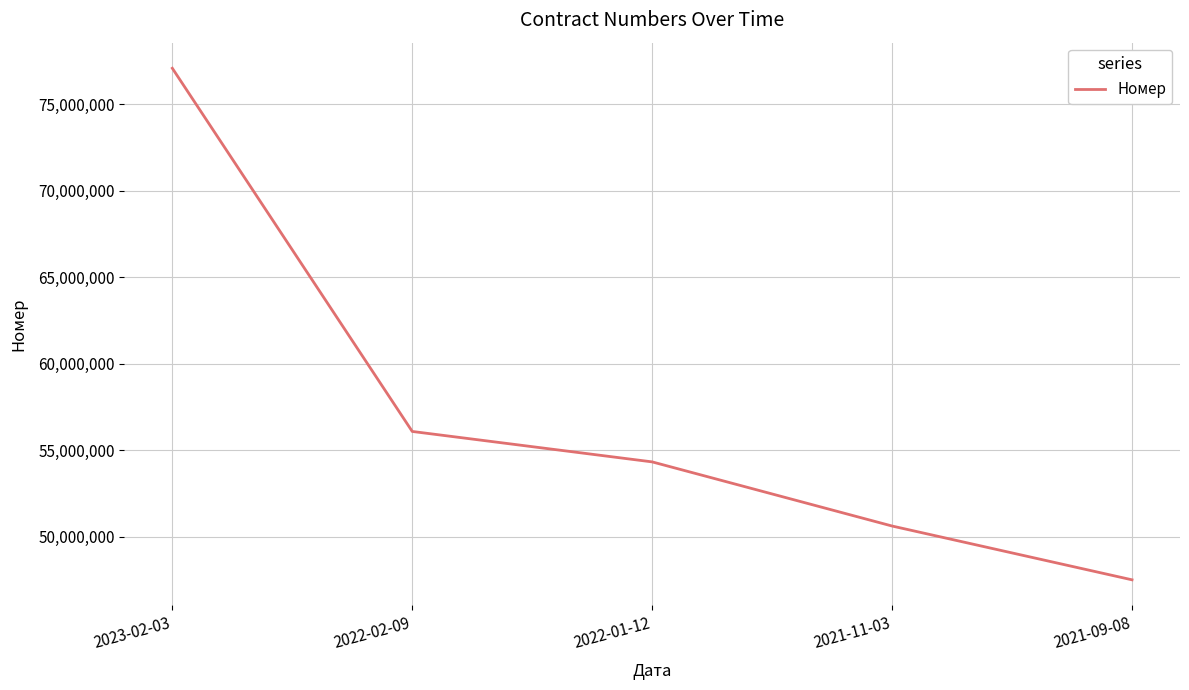

What is the change in value from 2023-02-03 to 2022-01-12?

-22747144